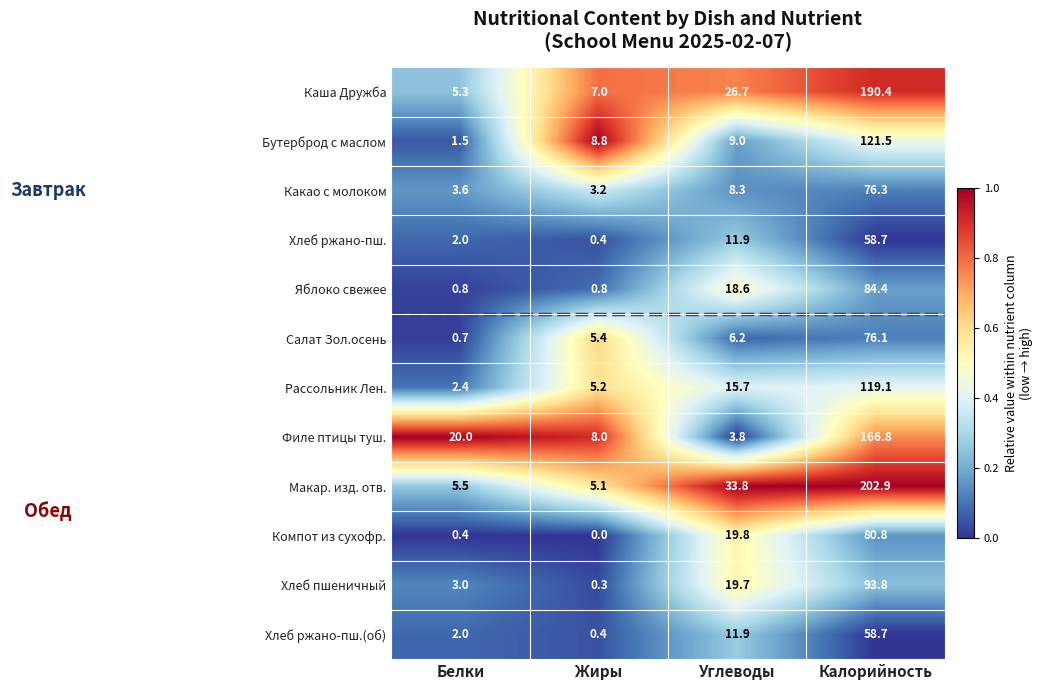

Which series has the widest spread of values?

Макар. изд. отв.